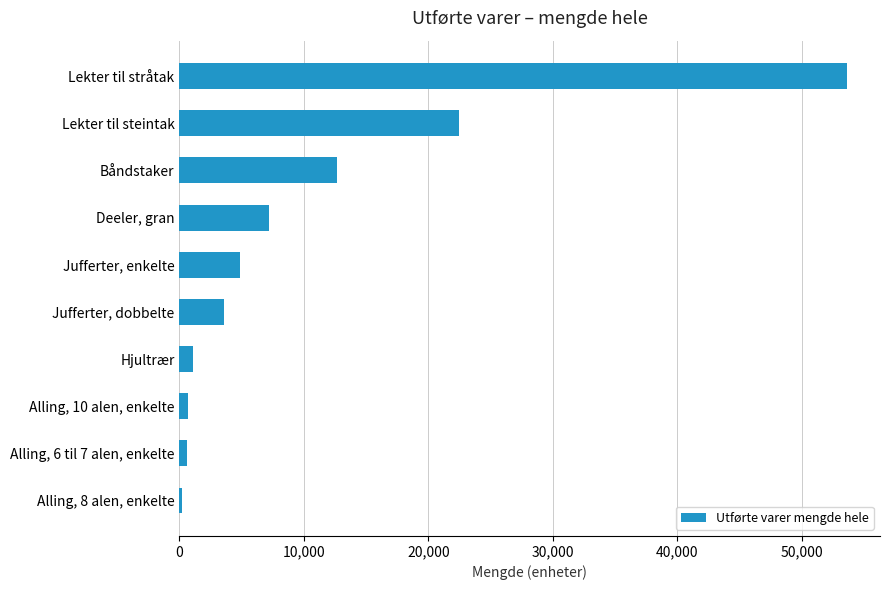

List the labels in order of value, largest first.

Lekter til stråtak, Lekter til steintak, Båndstaker, Deeler, gran, Jufferter, enkelte, Jufferter, dobbelte, Hjultrær, Alling, 10 alen, enkelte, Alling, 6 til 7 alen, enkelte, Alling, 8 alen, enkelte